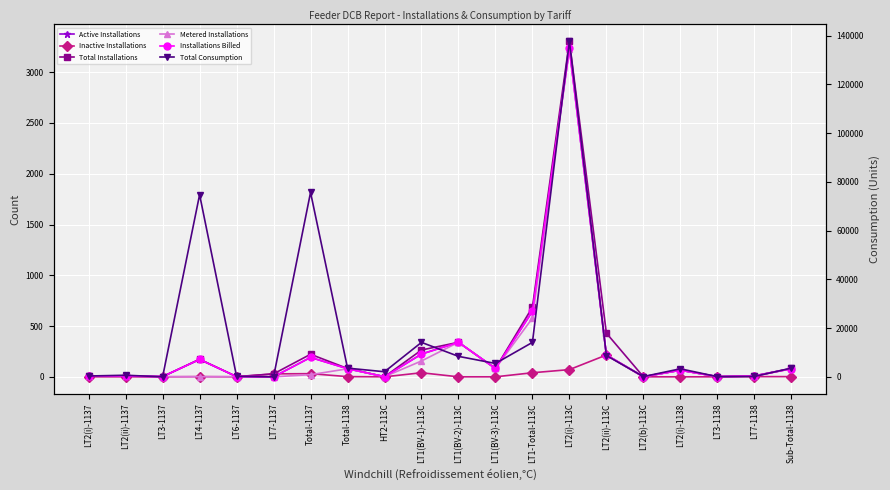

The Total Installations series shows 3 at LT2(i)-1137. True or false?

False